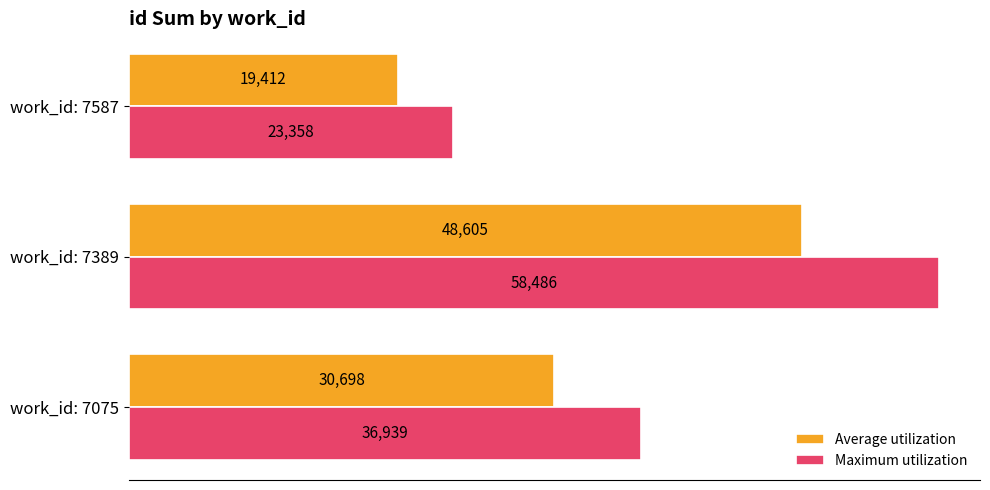

What is the highest value of the Maximum utilization series?

58486